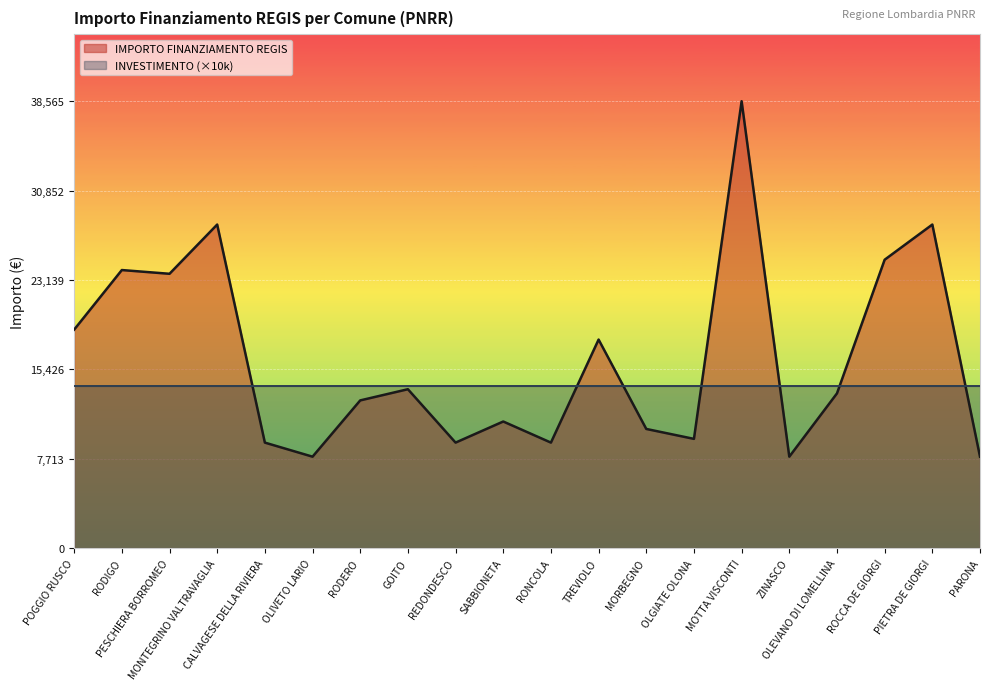

True or false: the data shows 9105 at CALVAGESE DELLA RIVIERA.

True